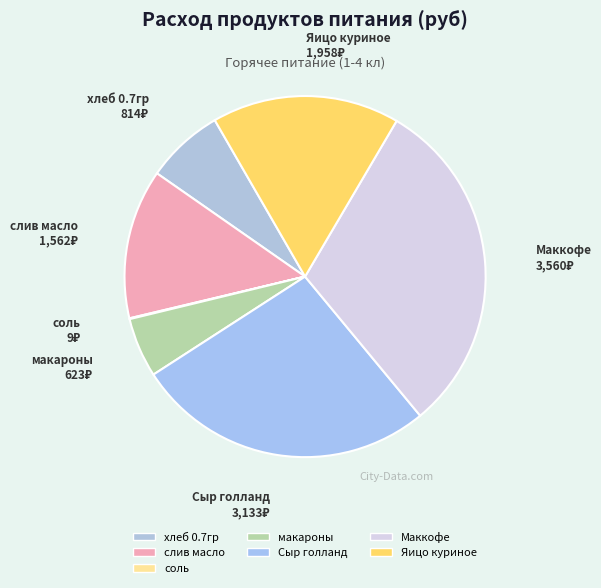

The хлеб 0.7гр slice represents 7% of the pie. True or false?

True